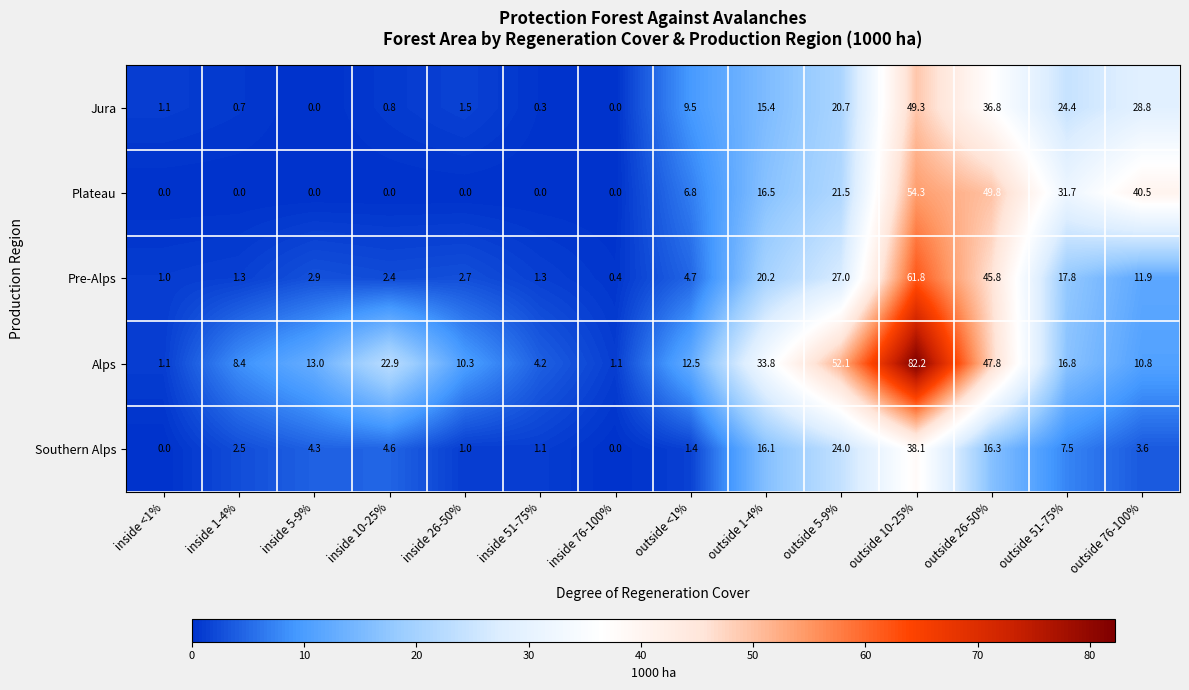

Which series has the widest spread of values?

Alps